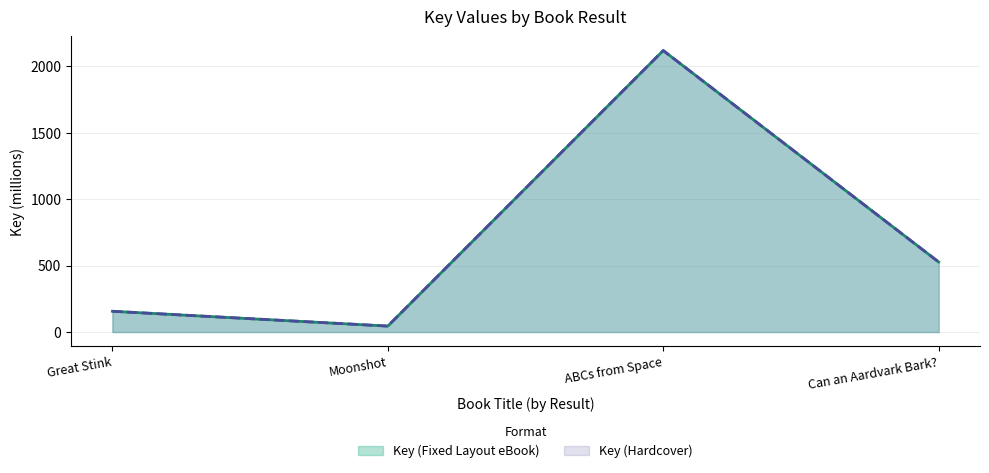

What is the sum of the Key (Hardcover) values at ABCs from Space and Can an Aardvark Bark??

2644.1